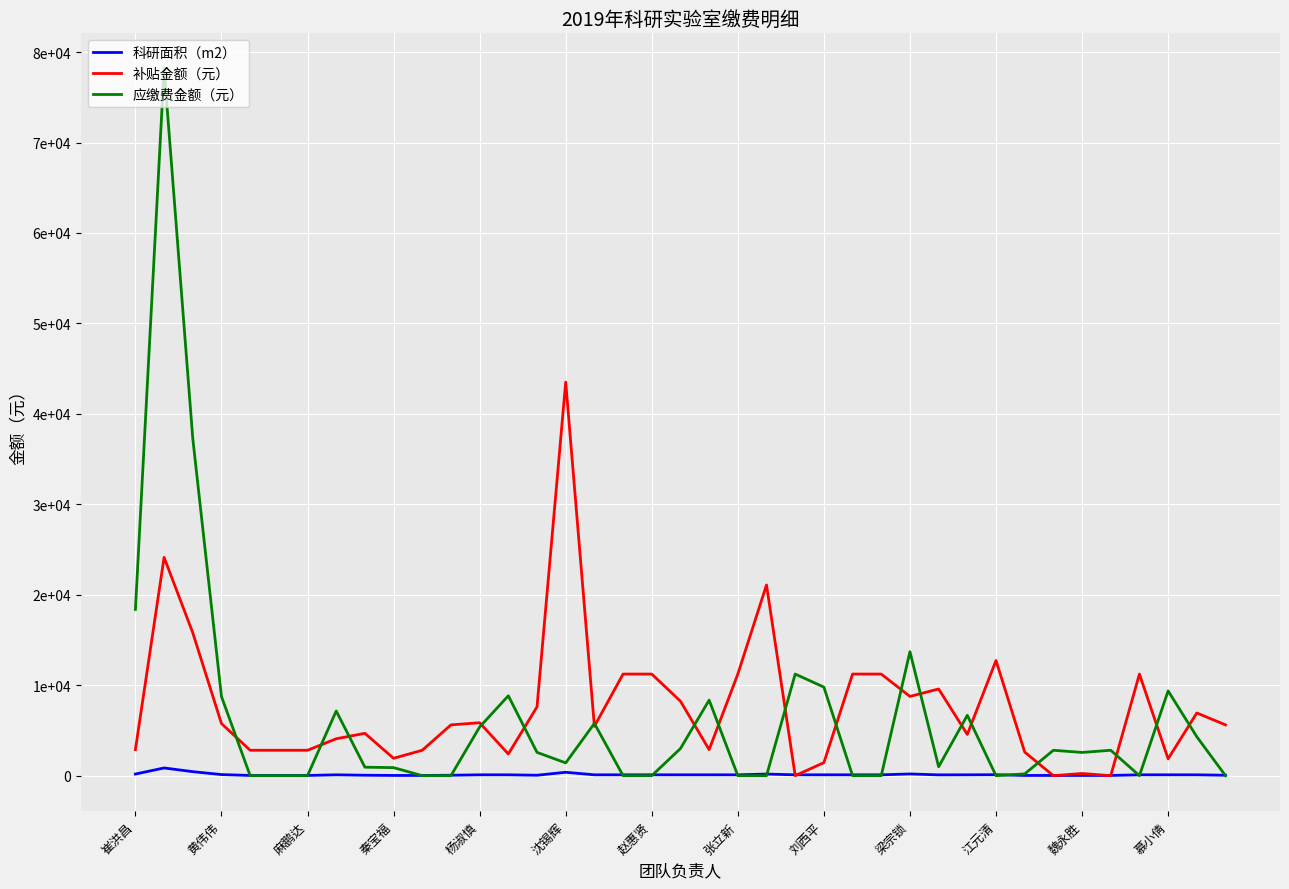

True or false: 补贴金额（元） and 科研面积（m2） cross at least once.

True